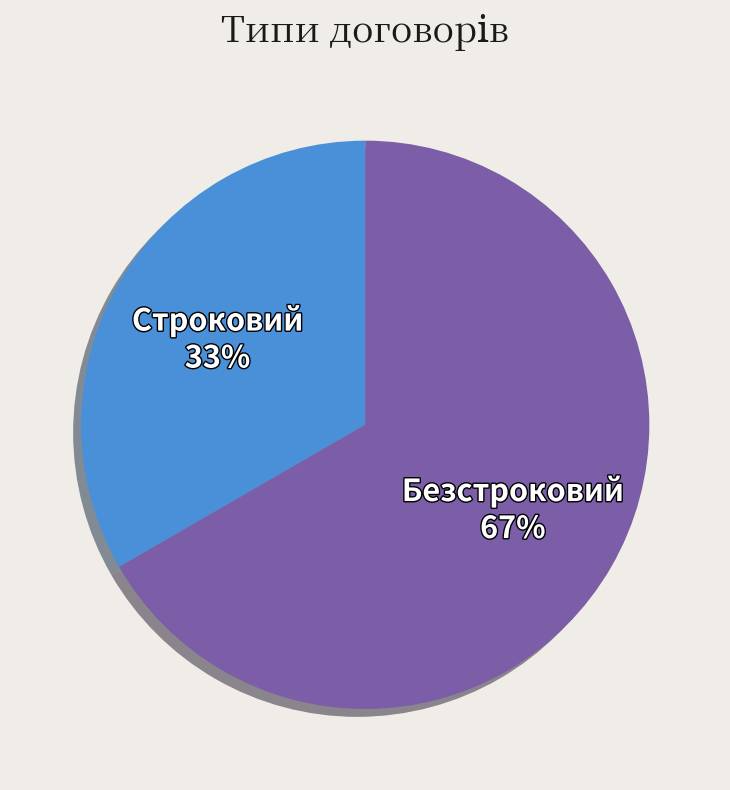

To the nearest percent, what is the combined percentage of Строковий and Безстроковий?

100%